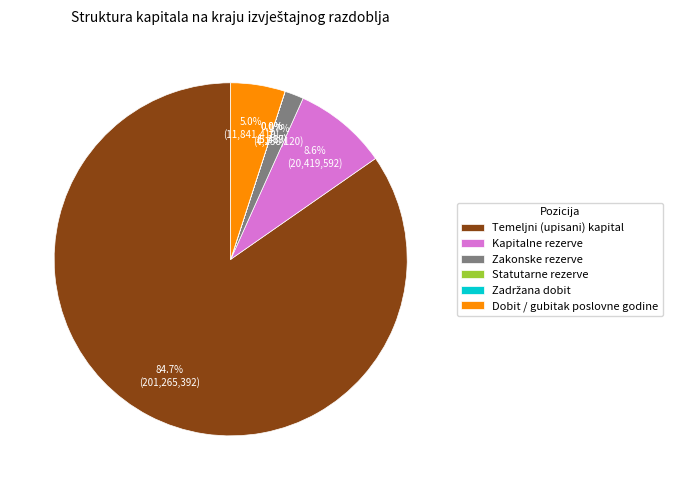

Do Dobit / gubitak poslovne godine and Zakonske rezerve together represent more than half of the pie?

No